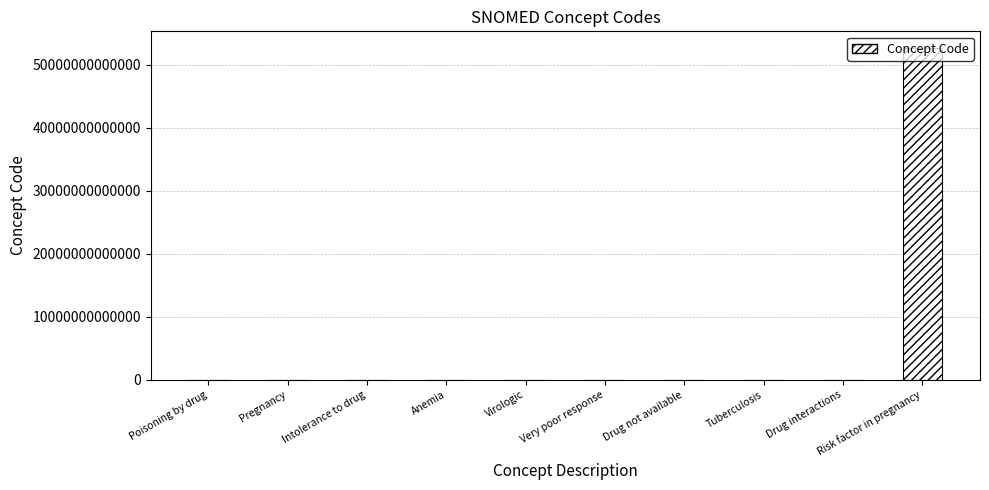

Which has a higher value, Risk factor in pregnancy or Drug not available?

Risk factor in pregnancy